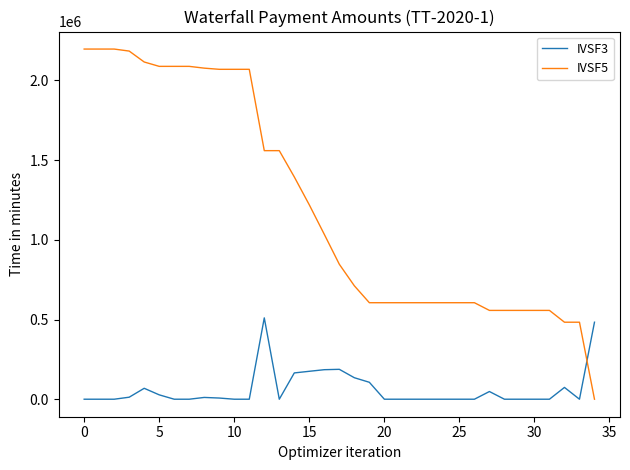

List the series in order of their peak value, lowest first.

IVSF3, IVSF5